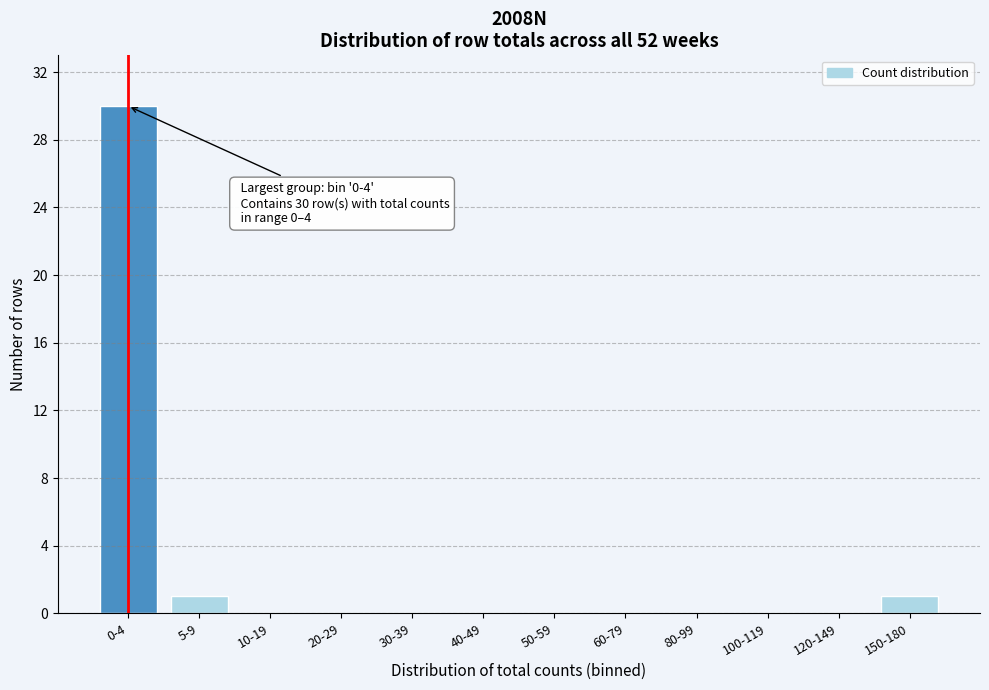

Reading right to left, transcribe all the data shown in this chart.

150-180=1	120-149=0	100-119=0	80-99=0	60-79=0	50-59=0	40-49=0	30-39=0	20-29=0	10-19=0	5-9=1	0-4=30